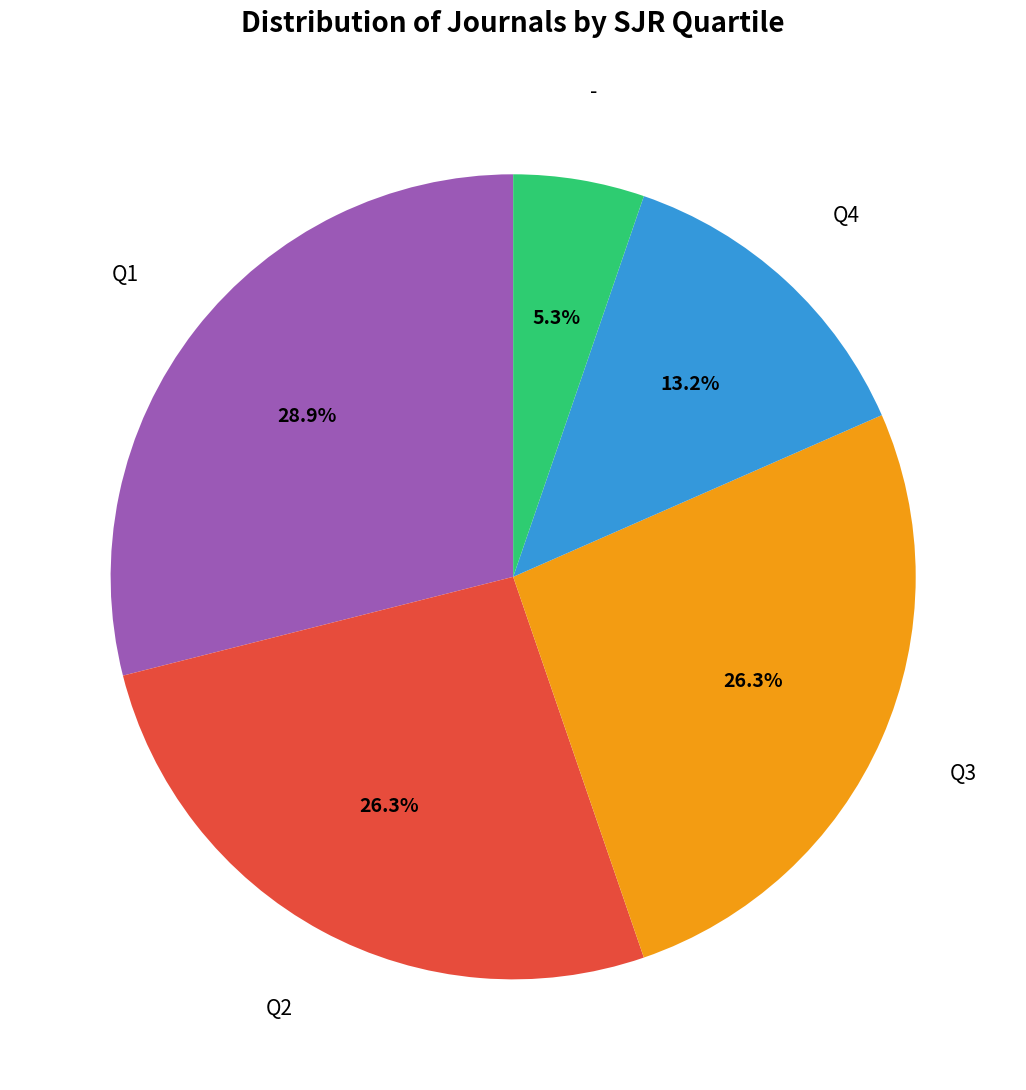

Is there a majority slice in this chart?

No